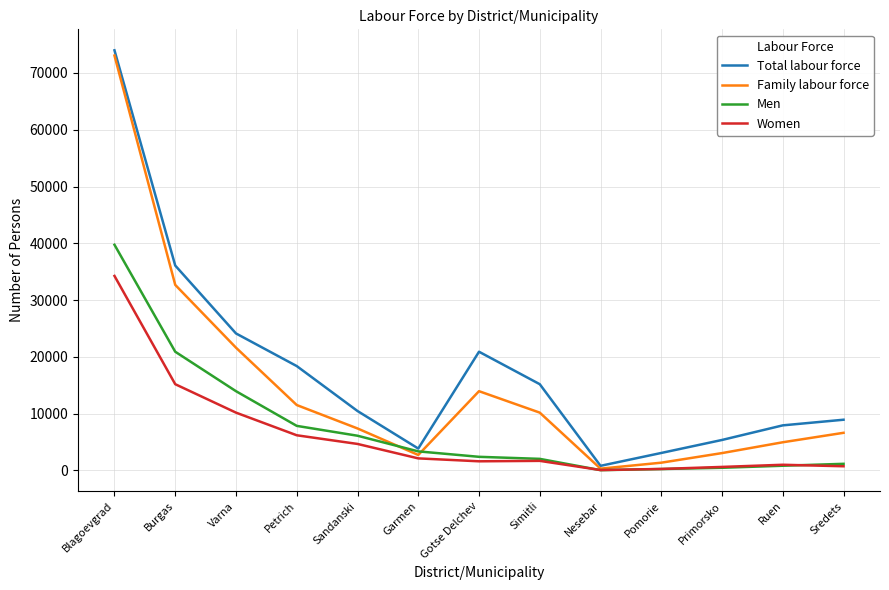

Count the number of data series in this chart.

4